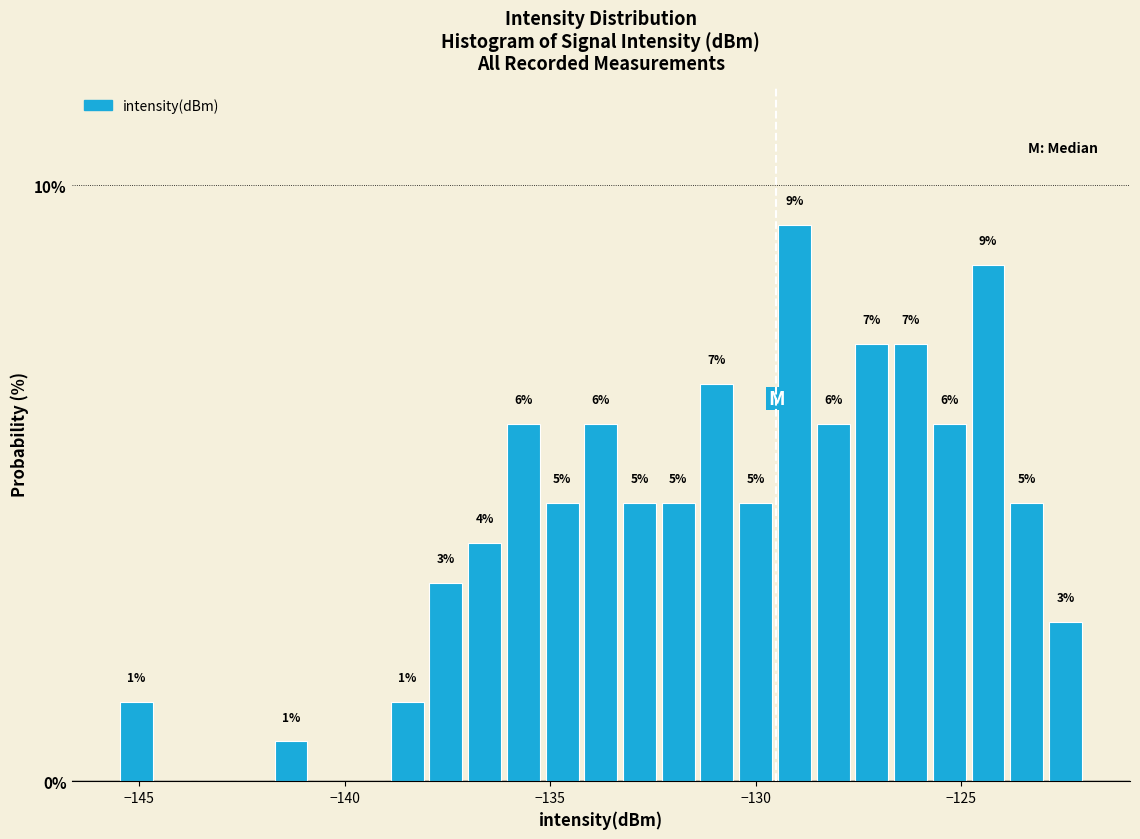

Read against the x-axis, roughly where is the centre of the tallest bar?

-129.0